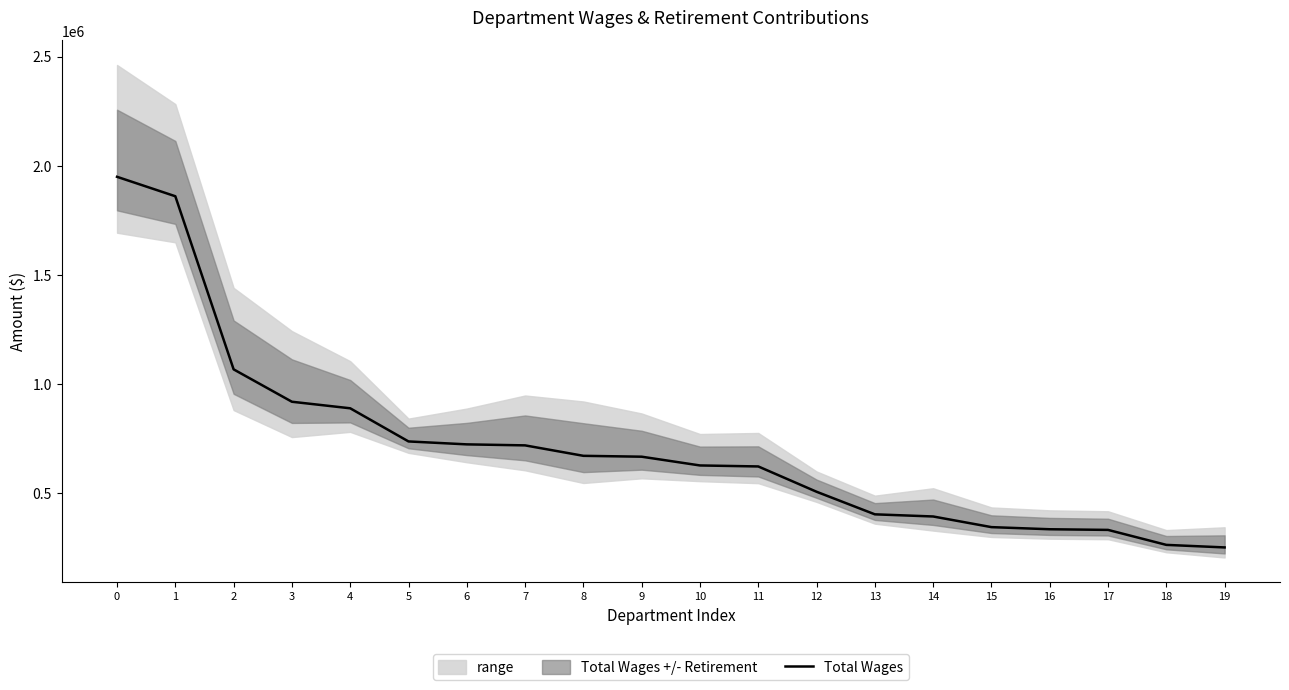

The value at 18 is 169361. True or false?

False